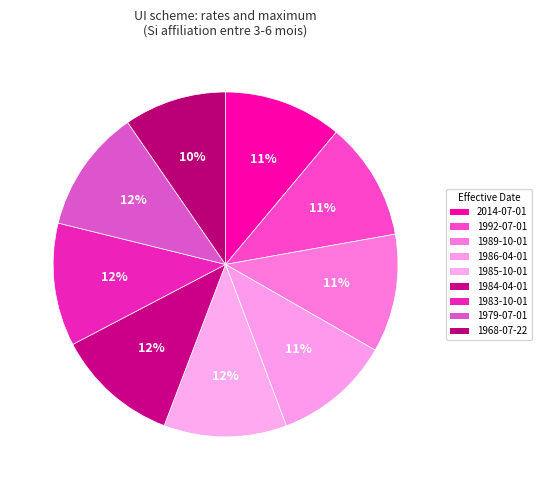

Which category has the smallest portion of the pie?

1968-07-22